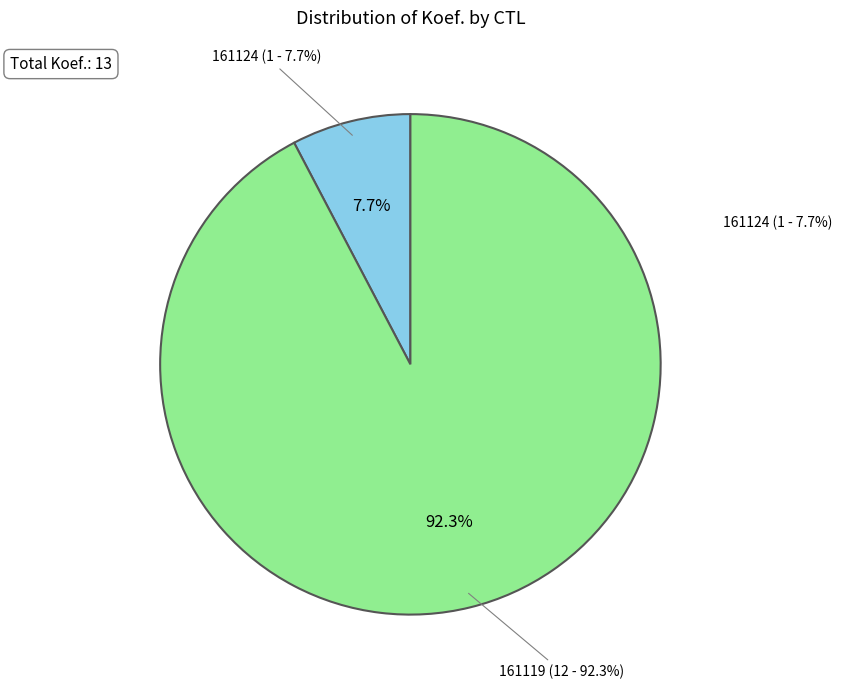

Combined, do 161124 and 161119 account for over 50%?

Yes